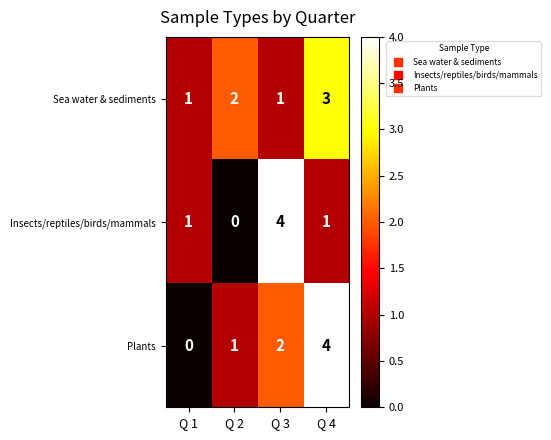

How many Plants values are between 1 and 4?

3